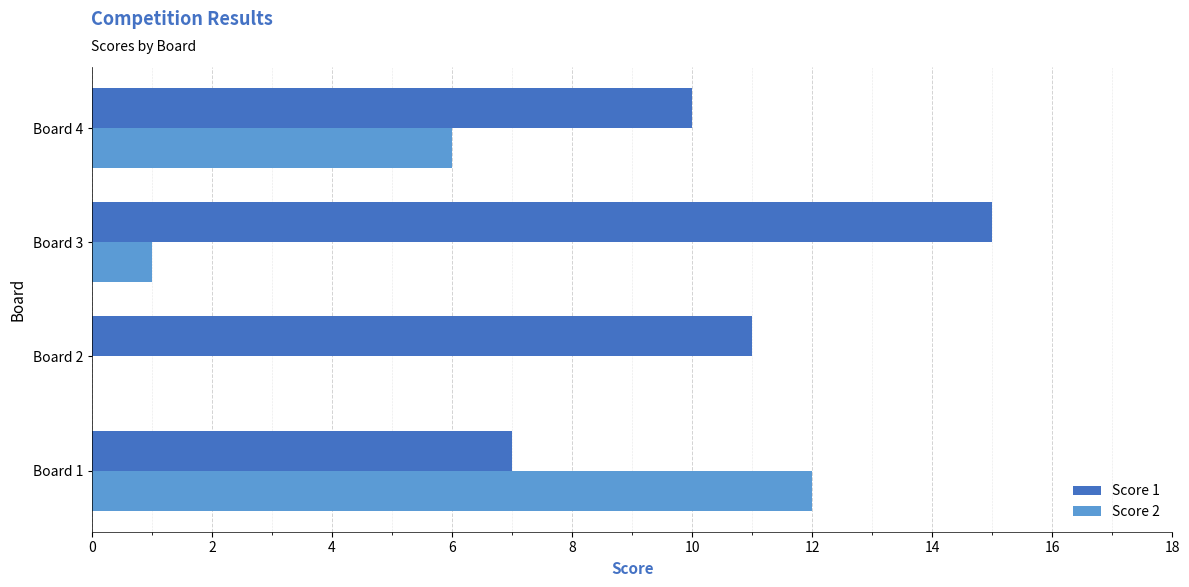

The Score 1 series shows 7 at Board 1. True or false?

True